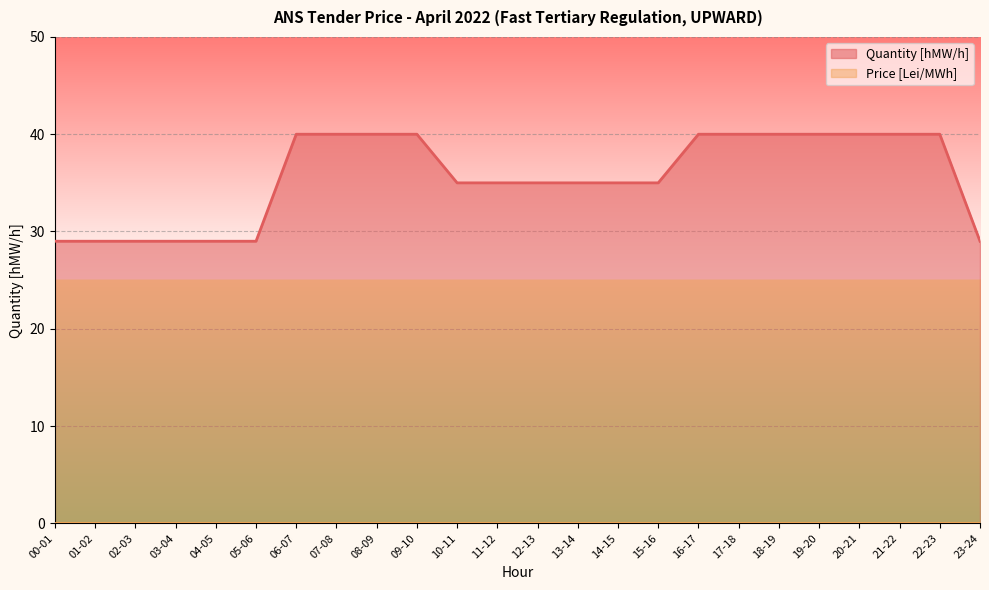

Rank the categories by value from lowest to highest.

00-01, 01-02, 02-03, 03-04, 04-05, 05-06, 23-24, 10-11, 11-12, 12-13, 13-14, 14-15, 15-16, 06-07, 07-08, 08-09, 09-10, 16-17, 17-18, 18-19, 19-20, 20-21, 21-22, 22-23